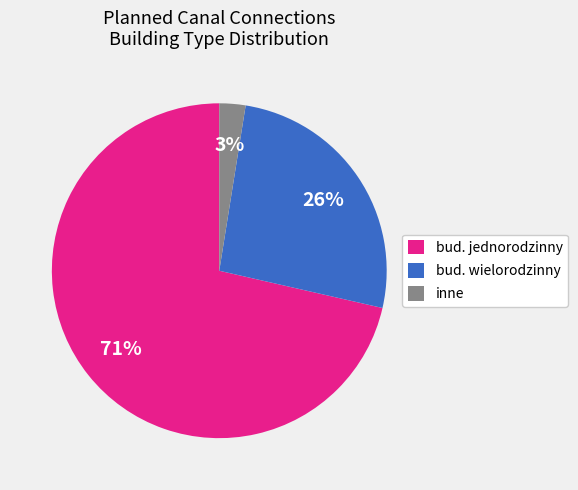

Does bud. jednorodzinny account for over 50% of the chart?

Yes